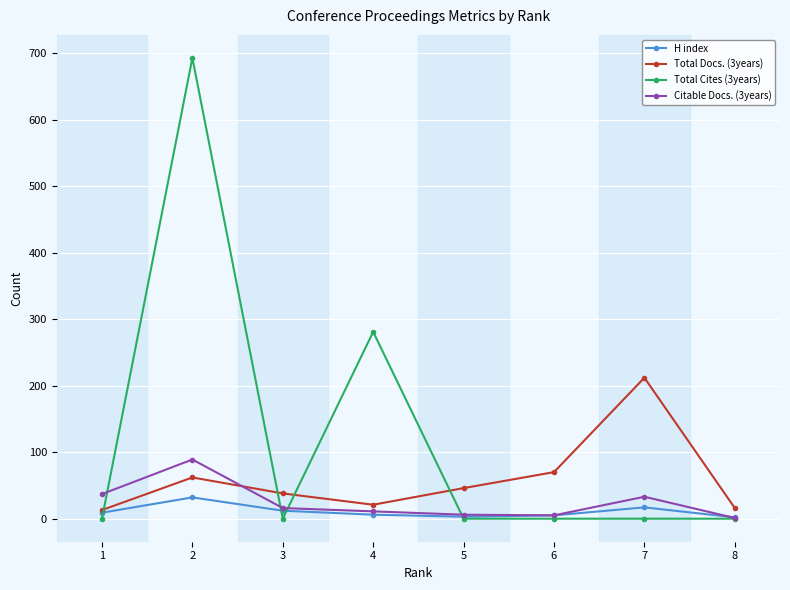

At which category does H index reach its first local peak?

2